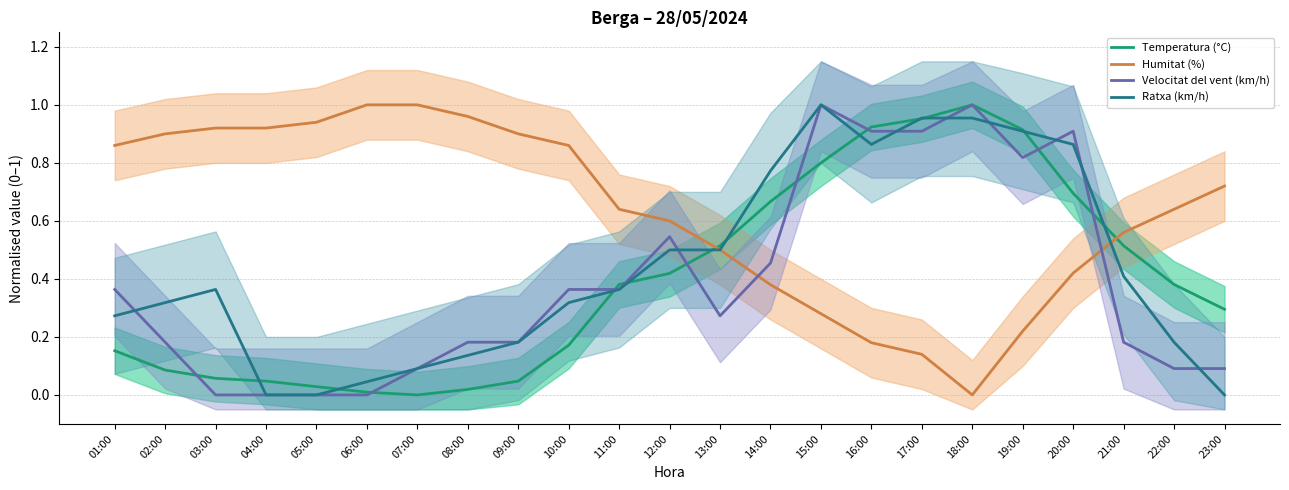

Is the value of Velocitat del vent (km/h) at 02:00 greater than the value of Temperatura (°C) at 01:00?

Yes